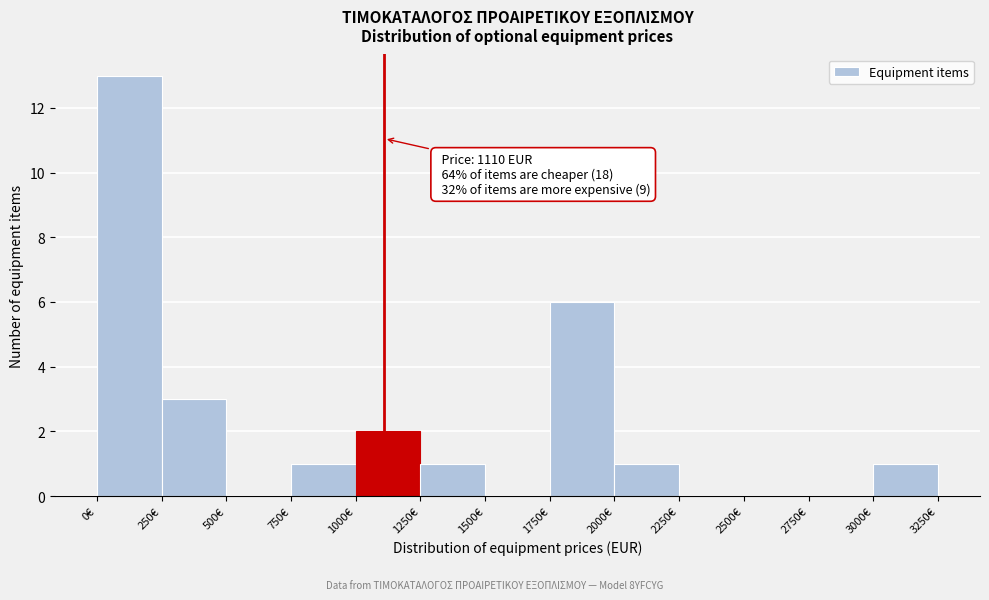

Over which range of the x-axis is the bar tallest?

0 to 250